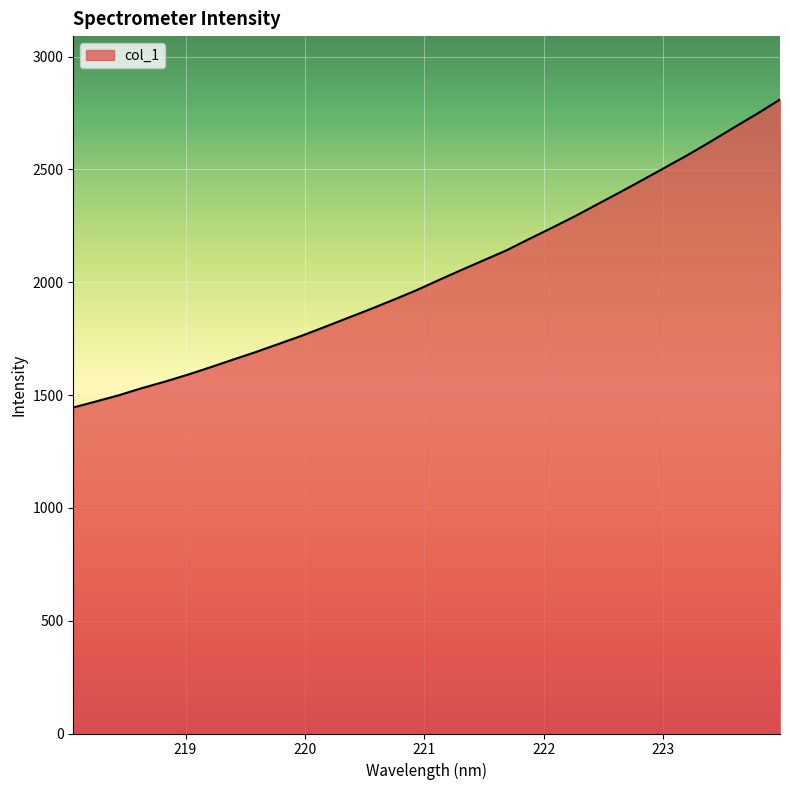

What is the difference between the maximum and minimum values?

1365.0